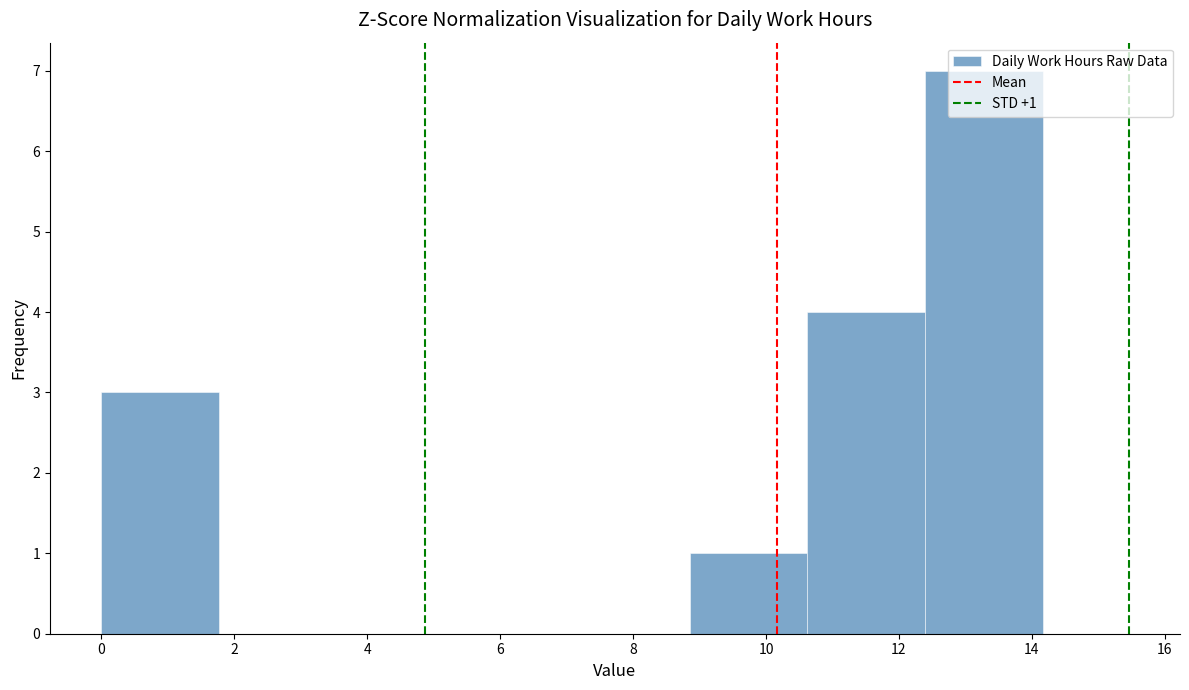

Which range on the x-axis has the tallest bar?

12.4 to 14.2